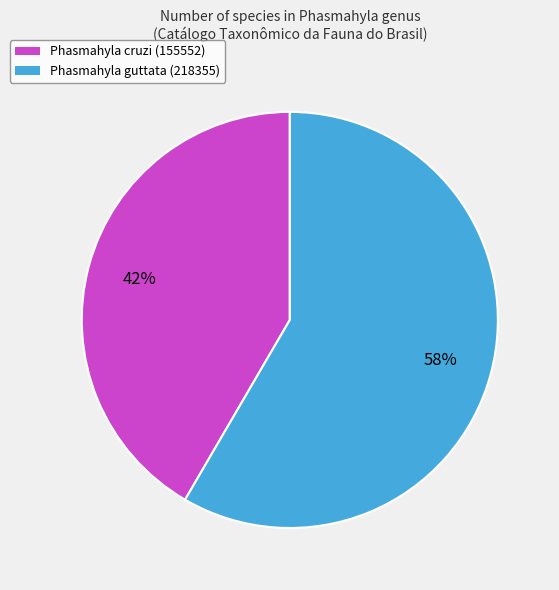

Rank the categories by value from lowest to highest.

Phasmahyla cruzi (155552), Phasmahyla guttata (218355)